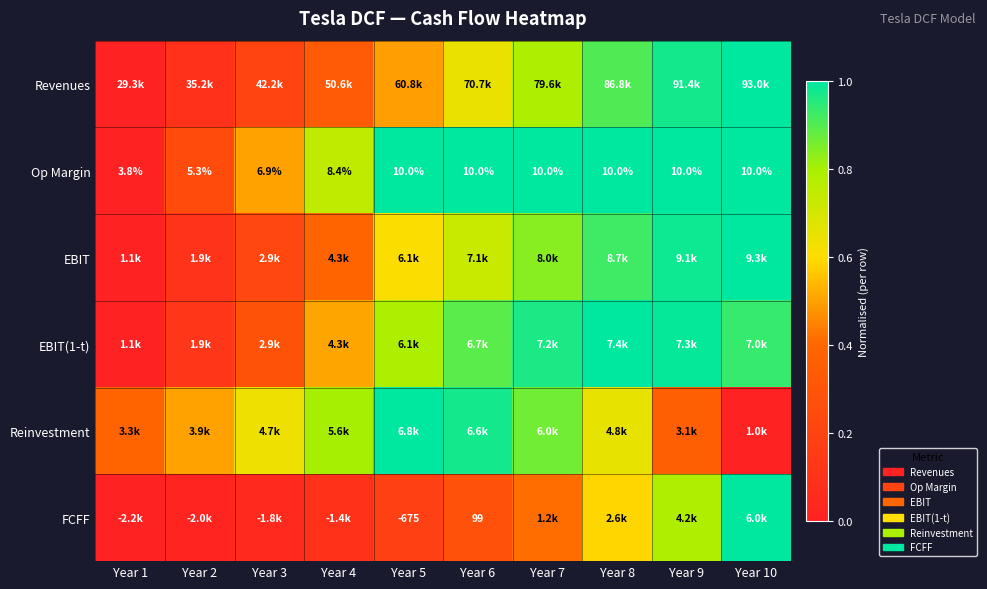

The value of Revenues at Year 8 is 0.5. True or false?

False